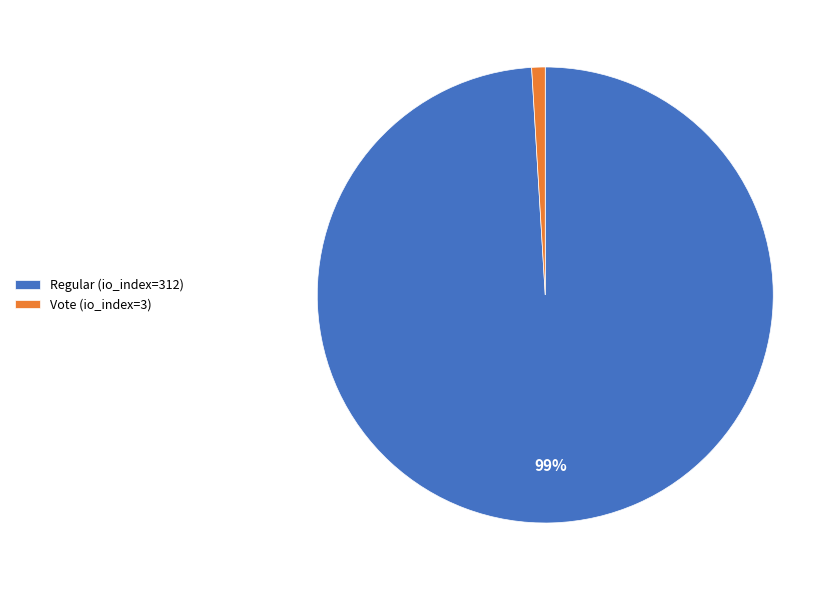

Which category has the biggest portion of the pie?

Regular (io_index=312)